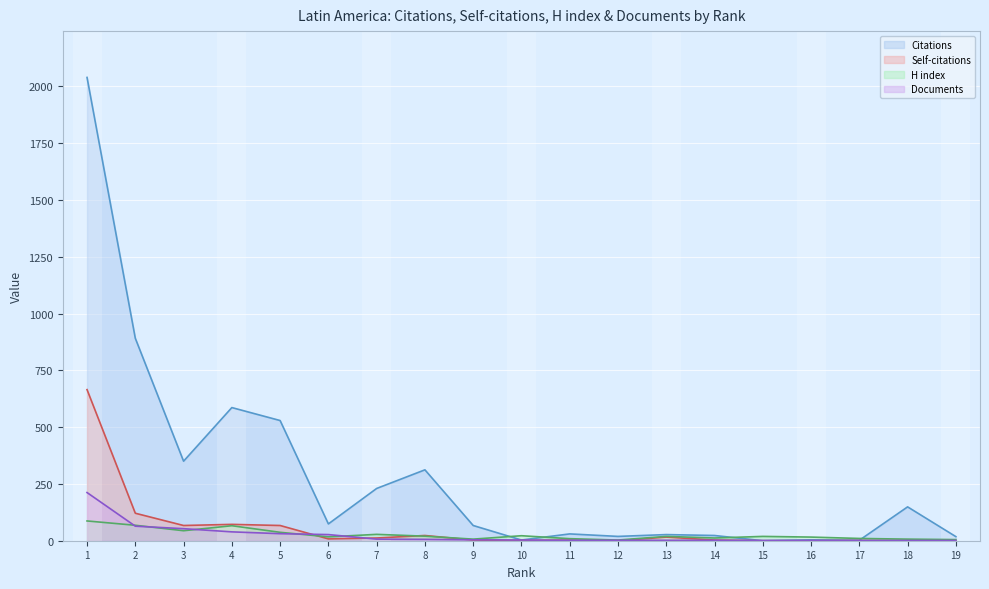

Is it true that Self-citations equals 12 at 6?

False